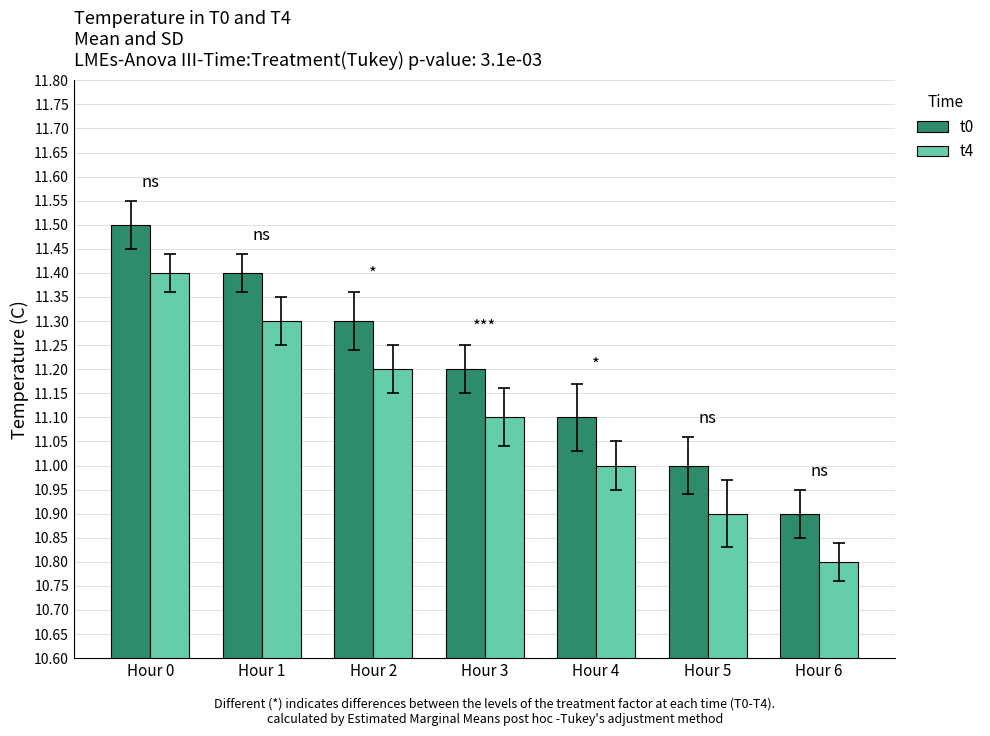

What is the difference between the maximum and minimum values in the t4 series?

0.6